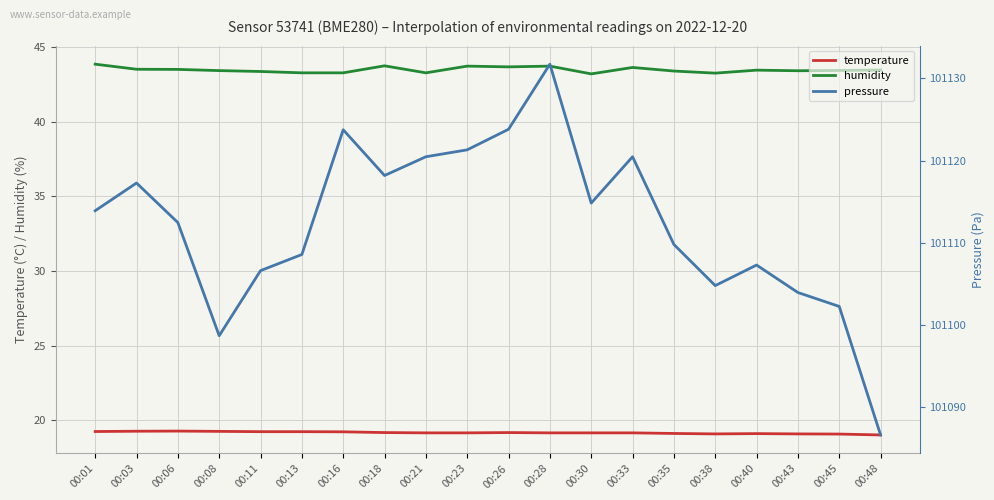

Reading left to right, list all the values displayed in this chart.

temperature: 00:01=19.3	00:03=19.3	00:06=19.3	00:08=19.3	00:11=19.2	00:13=19.2	00:16=19.2	00:18=19.2	00:21=19.2	00:23=19.2	00:26=19.2	00:28=19.2	00:30=19.2	00:33=19.2	00:35=19.1	00:38=19.1	00:40=19.1	00:43=19.1	00:45=19.1	00:48=19.0
humidity: 00:01=43.9	00:03=43.5	00:06=43.5	00:08=43.4	00:11=43.4	00:13=43.3	00:16=43.3	00:18=43.8	00:21=43.3	00:23=43.7	00:26=43.7	00:28=43.7	00:30=43.2	00:33=43.6	00:35=43.4	00:38=43.3	00:40=43.5	00:43=43.4	00:45=43.4	00:48=43.5
pressure: 00:01=101113.9	00:03=101117.3	00:06=101112.5	00:08=101098.7	00:11=101106.6	00:13=101108.6	00:16=101123.8	00:18=101118.2	00:21=101120.5	00:23=101121.3	00:26=101123.8	00:28=101131.7	00:30=101114.8	00:33=101120.5	00:35=101109.8	00:38=101104.8	00:40=101107.3	00:43=101104.0	00:45=101102.3	00:48=101086.7